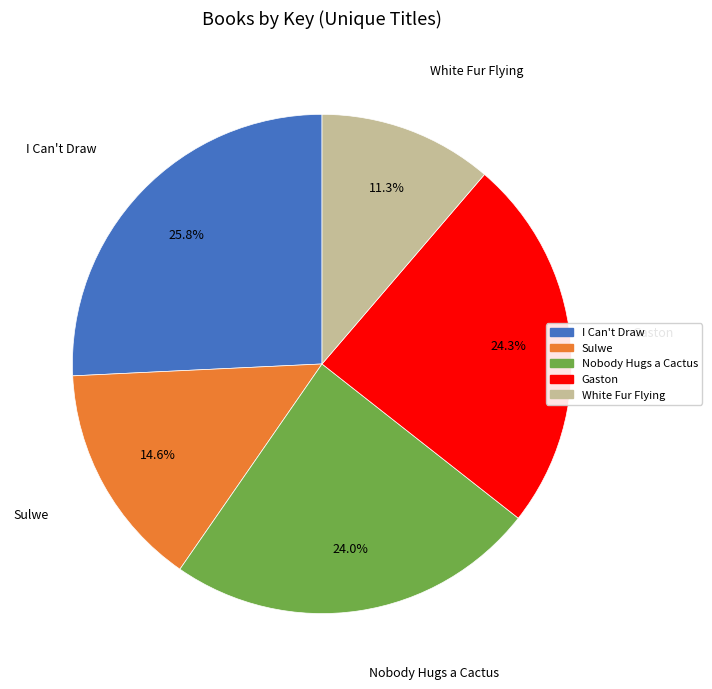

Is there any slice that represents more than half of the pie?

No